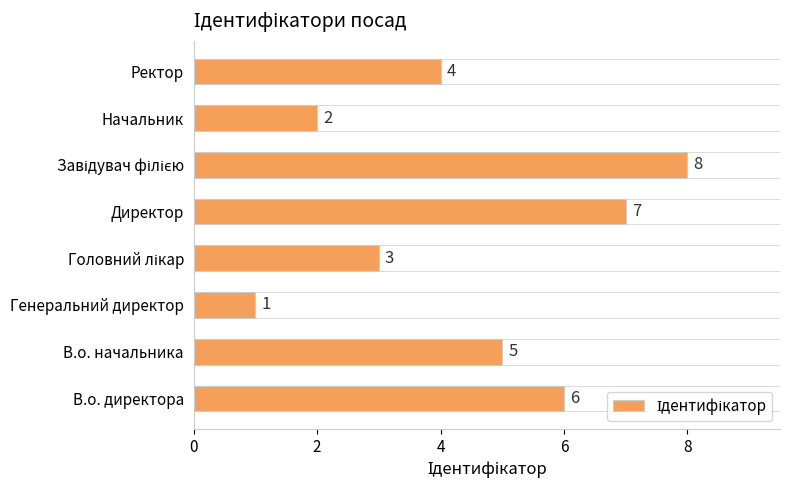

Reading bottom to top, what are all the values shown in this chart?

6	5	1	3	7	8	2	4